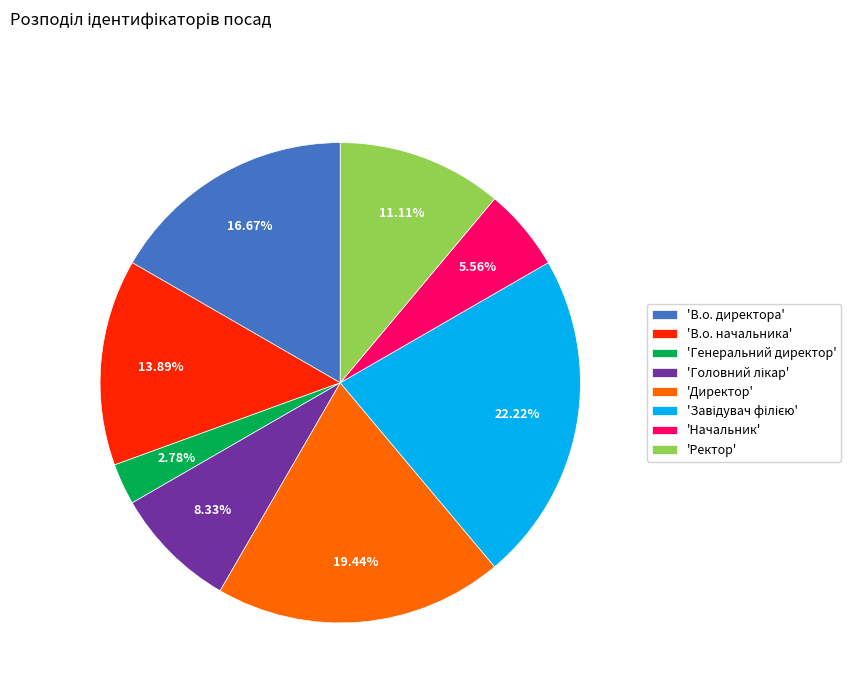

Between 'Директор' and 'Генеральний директор', which is larger?

'Директор'